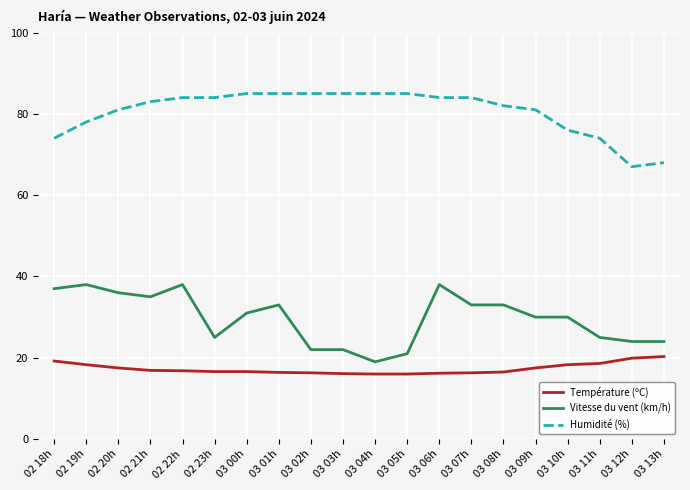

What is the difference between the highest and lowest values at 03 05h?

69.0